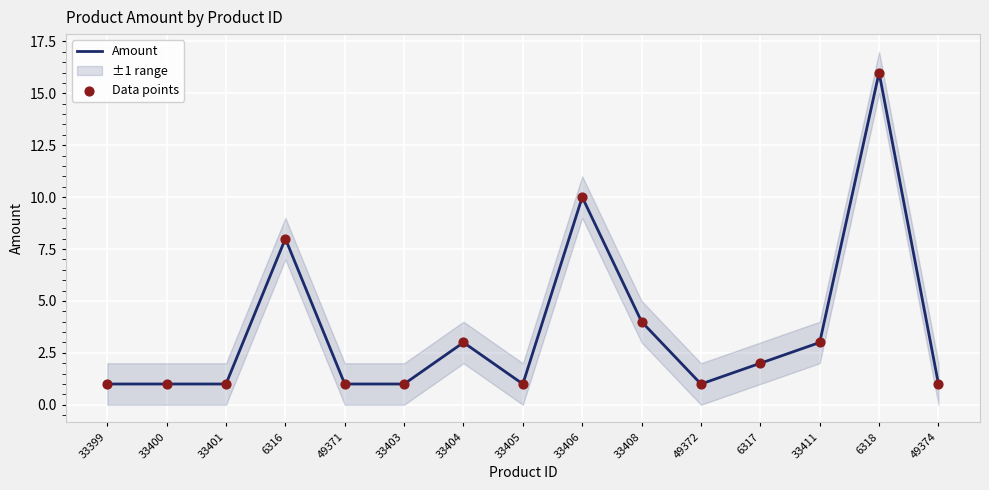

Is the value of Amount at 33405 greater than the value of Data points at 6318?

No